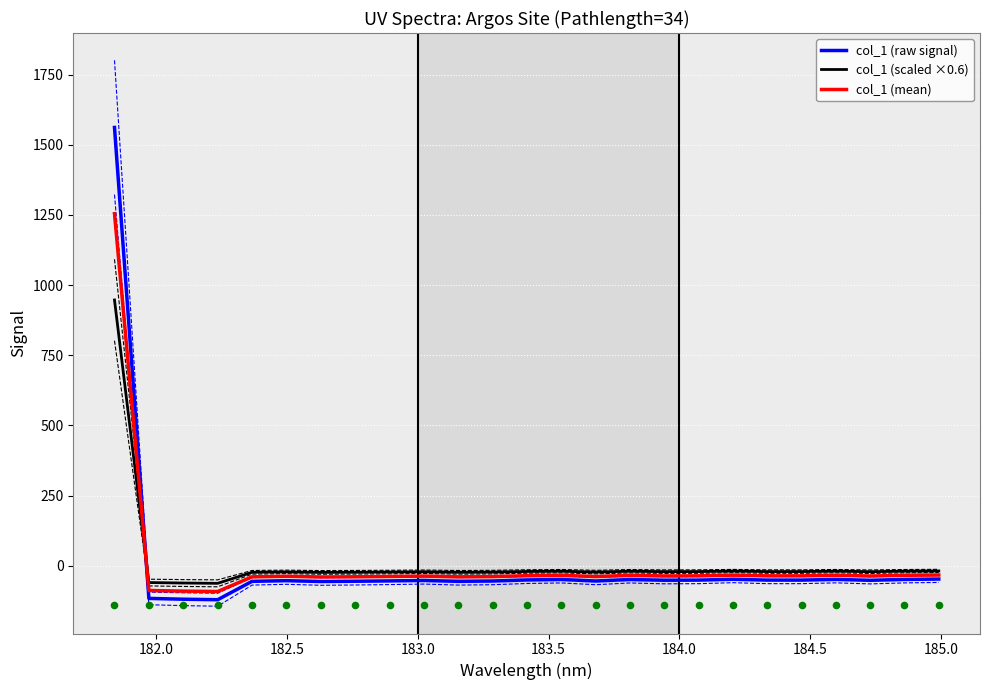

Which series contains the highest Y value?

col_1 (raw signal)